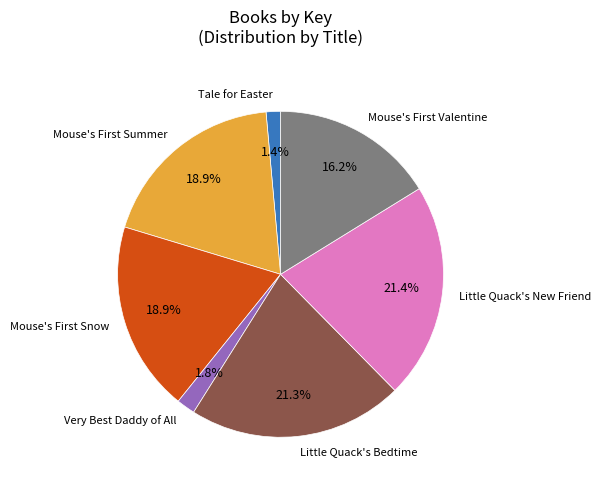

The Little Quack's New Friend slice represents 21% of the pie. True or false?

True